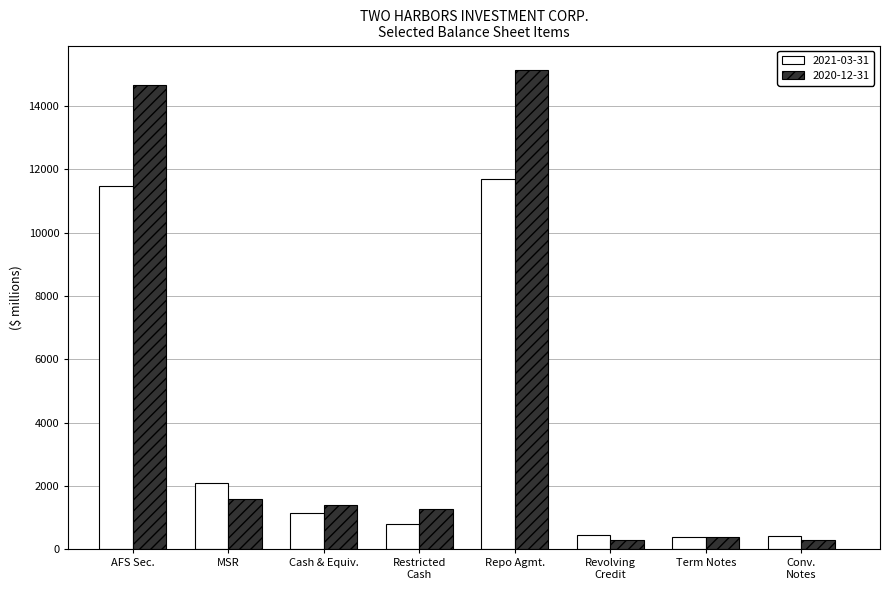

How many values in the 2021-03-31 series exceed 1159?

4